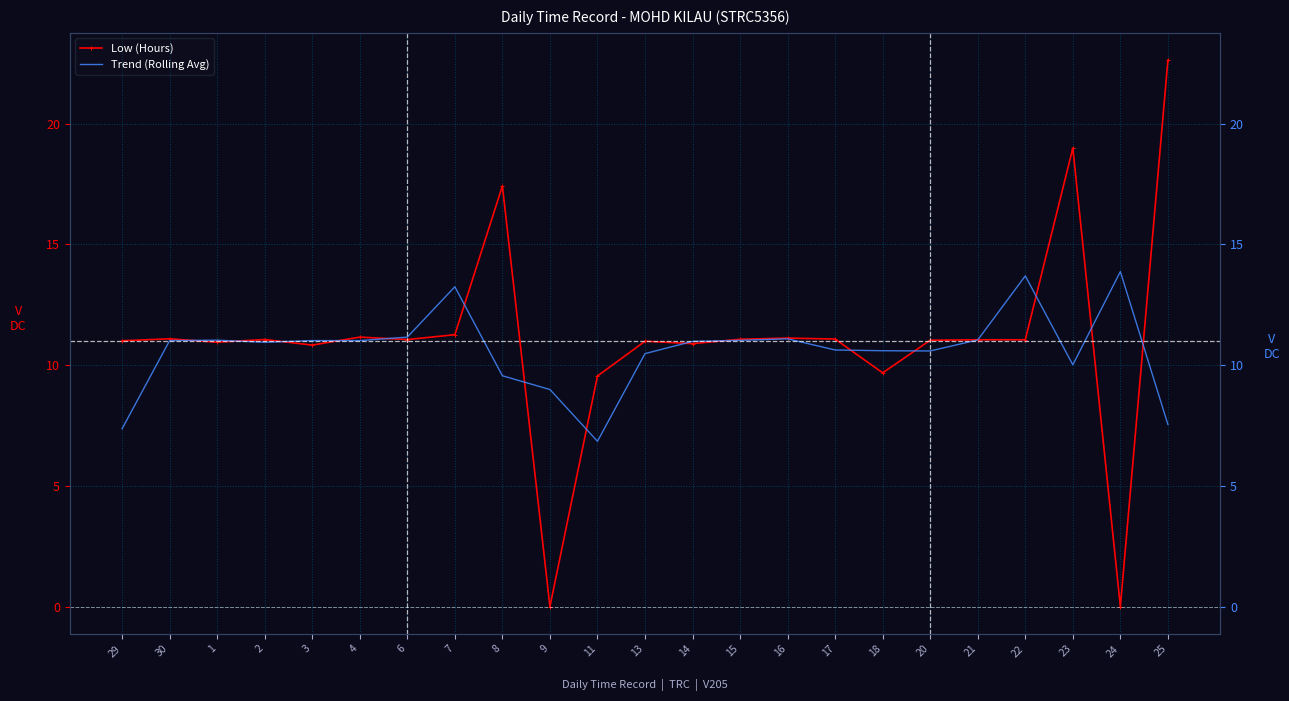

At how many categories does at least one series exceed 15?

3